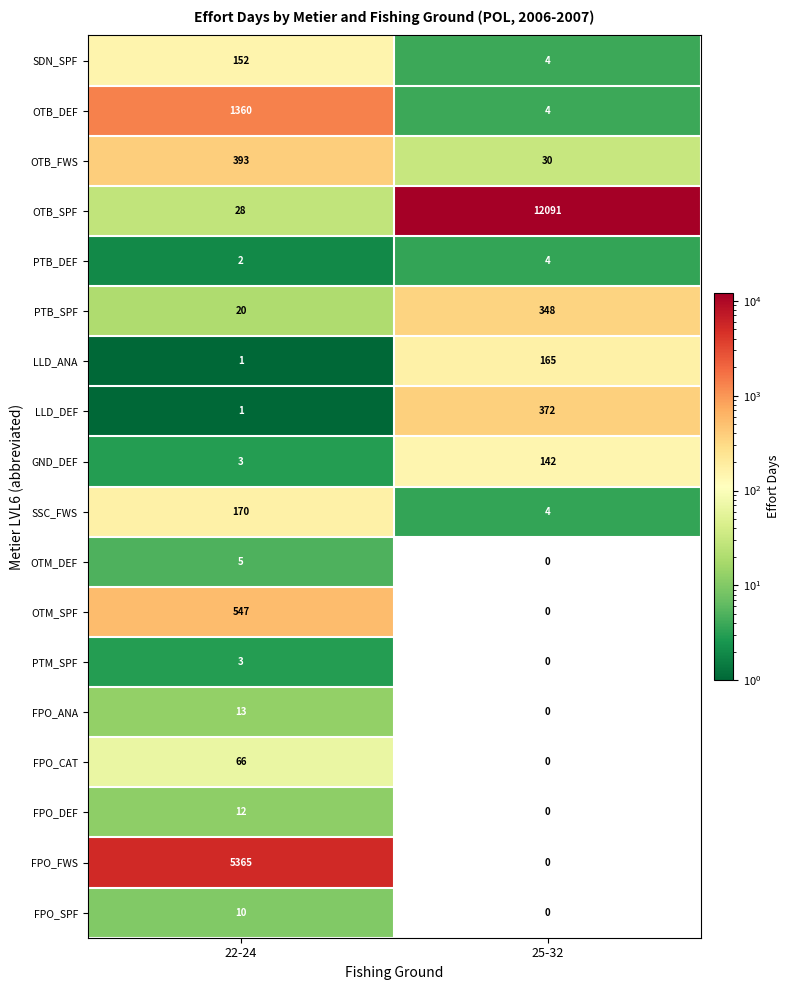

List the series in order of their peak value, highest first.

OTB_SPF, FPO_FWS, OTB_DEF, OTM_SPF, OTB_FWS, LLD_DEF, PTB_SPF, SSC_FWS, LLD_ANA, SDN_SPF, GND_DEF, FPO_CAT, FPO_ANA, FPO_DEF, FPO_SPF, OTM_DEF, PTB_DEF, PTM_SPF